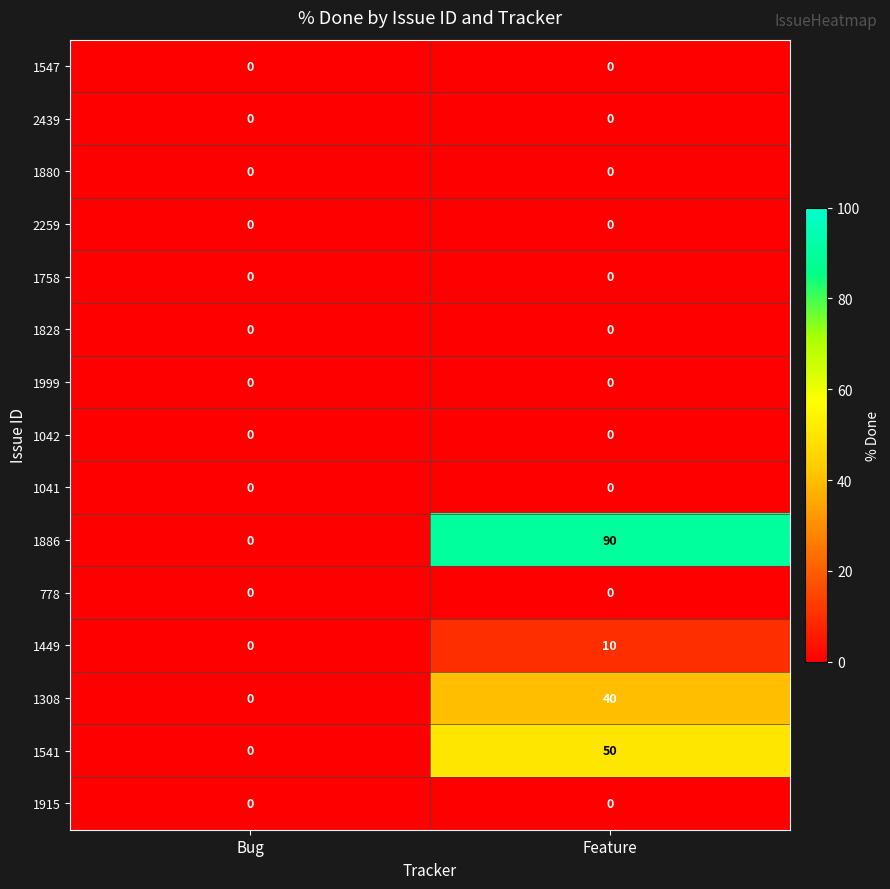

How many categories are shown in the chart?

2